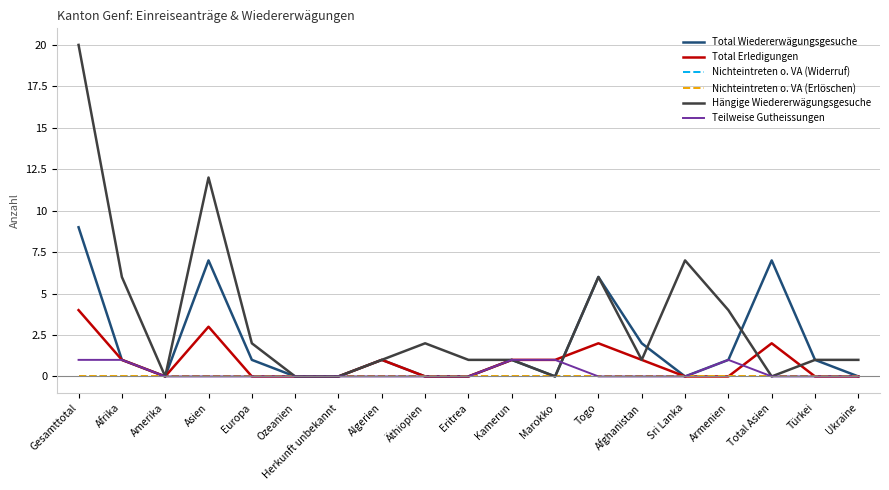

How many times do Total Erledigungen and Total Wiedererwägungsgesuche cross each other?

1